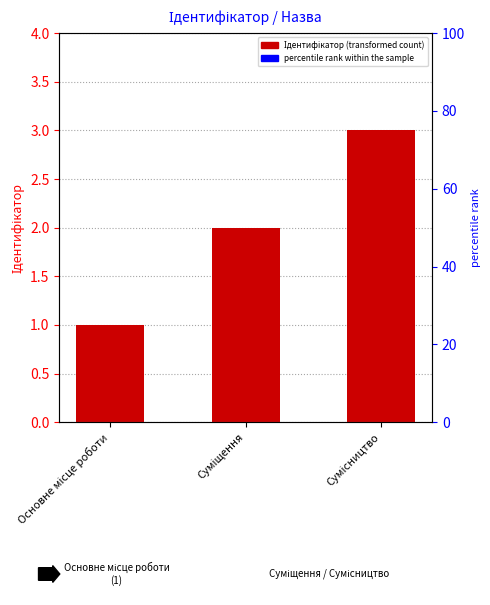

What is the label of the 1st bar from the right?

Сумісництво